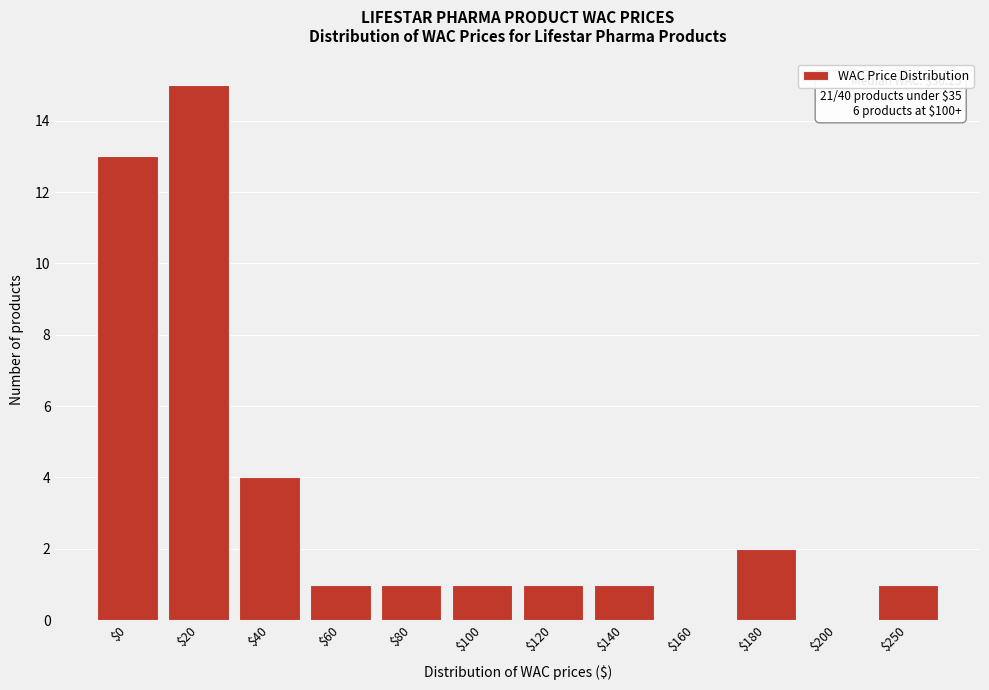

Is it true that the value at $100 is 0?

False